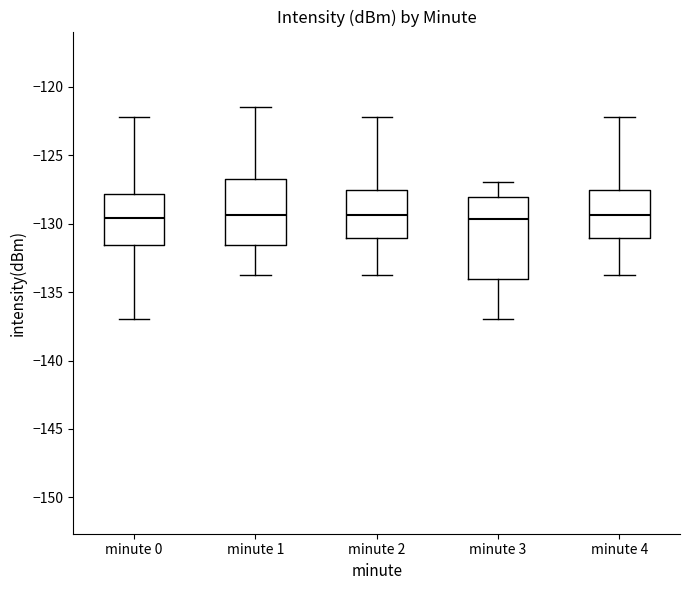

Reading left to right, transcribe this box plot: for each box, give where its median line is, the range the box spans, and where its two whiskers end, as read against the y-axis. The values are not printed on the chart, so give them approximately, as read against the axis.

minute 0: median -129.5, box -131.5 to -128.0, whiskers -137.0 to -122.0
minute 1: median -129.5, box -131.5 to -127.0, whiskers -134.0 to -121.5
minute 2: median -129.5, box -131.0 to -127.5, whiskers -134.0 to -122.0
minute 3: median -129.5, box -134.0 to -128.0, whiskers -137.0 to -127.0
minute 4: median -129.5, box -131.0 to -127.5, whiskers -134.0 to -122.0